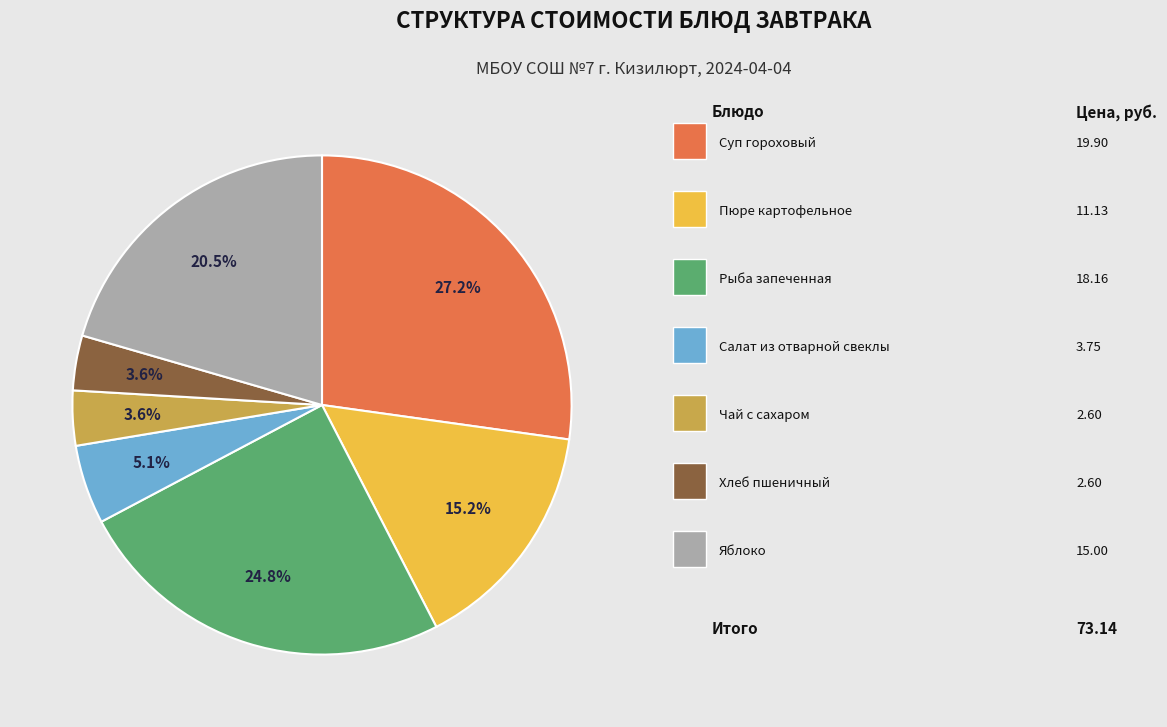

Count the number of slices in the pie.

7